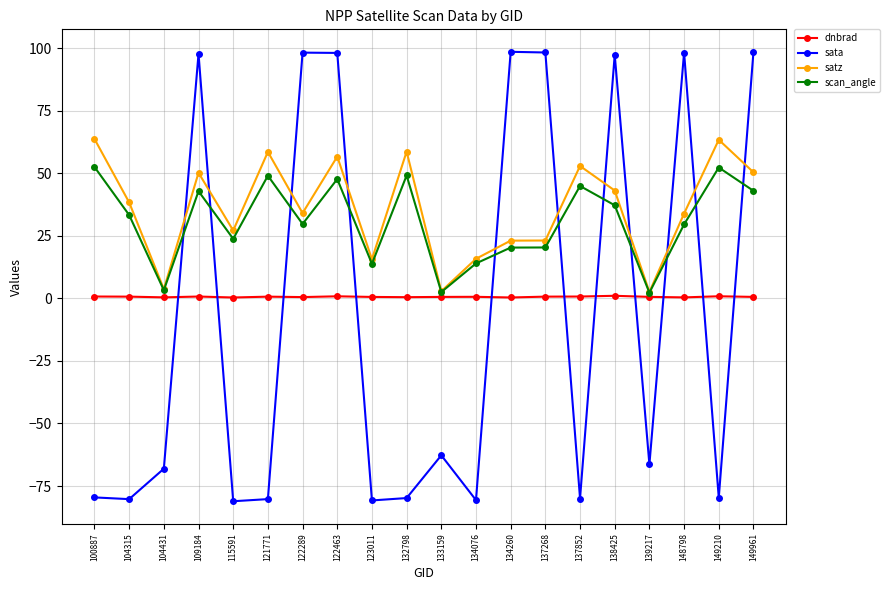

What is the average value of the satz series?

35.9